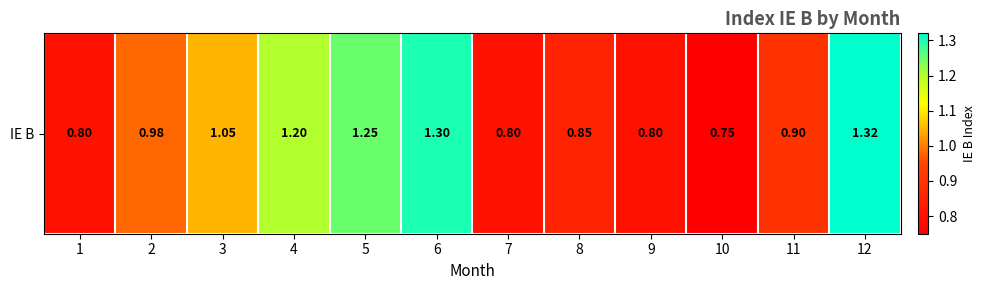

Is it true that the value at 11 is 0.9?

True